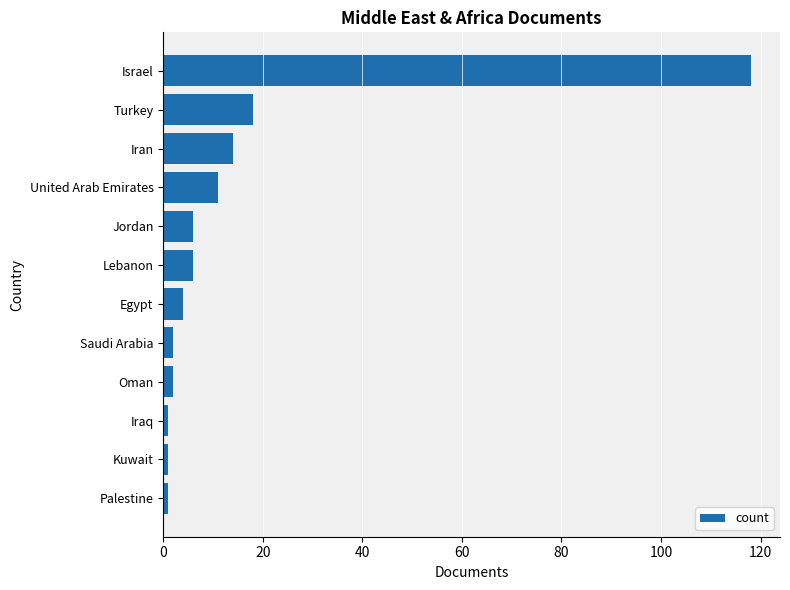

What is the ratio of the value at Israel to the value at United Arab Emirates?

10.7